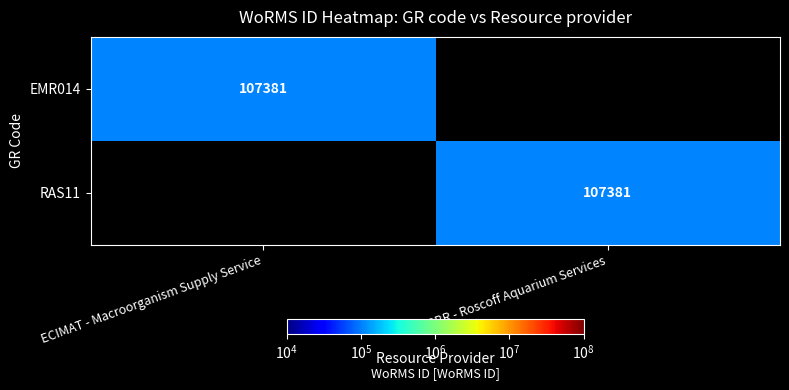

The value of RAS11 at SBR - Roscoff Aquarium Services is 107381. True or false?

True